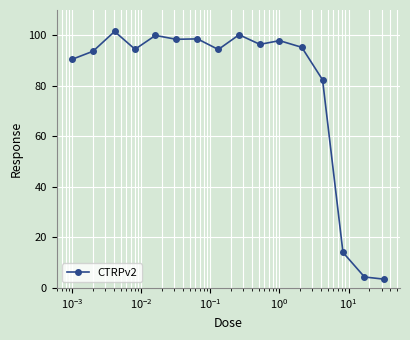

What is the smallest value displayed?

3.5